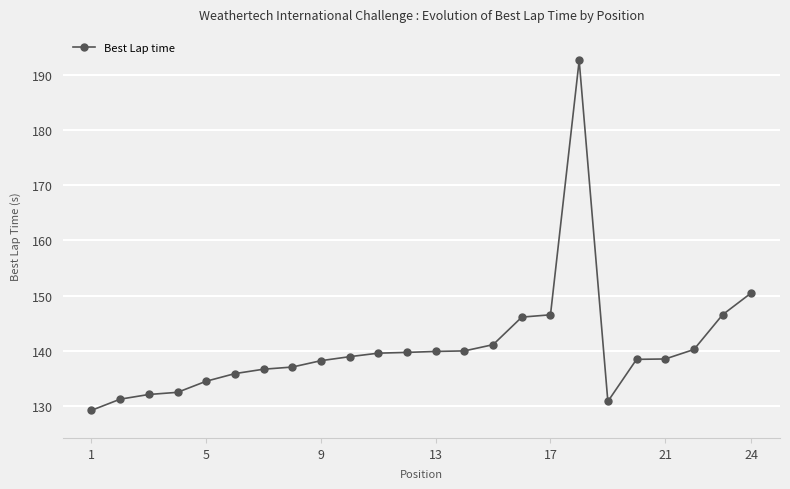

What is the value of the 11th point from the left?

139.6